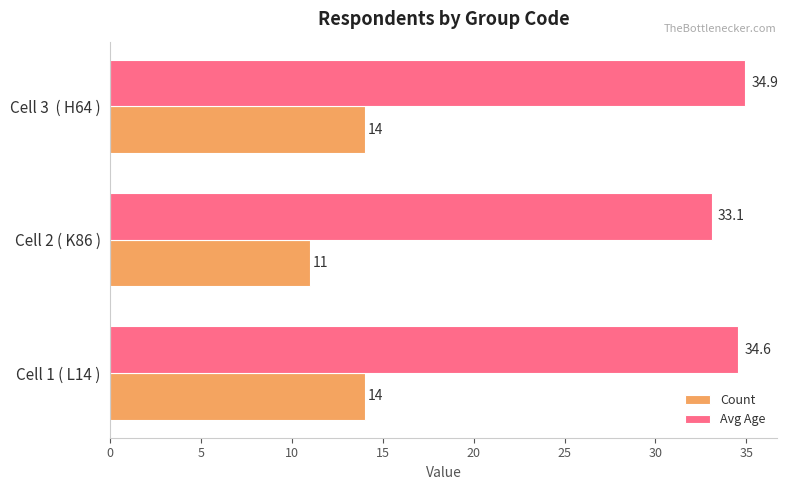

Which series has the largest range (max minus min)?

Count